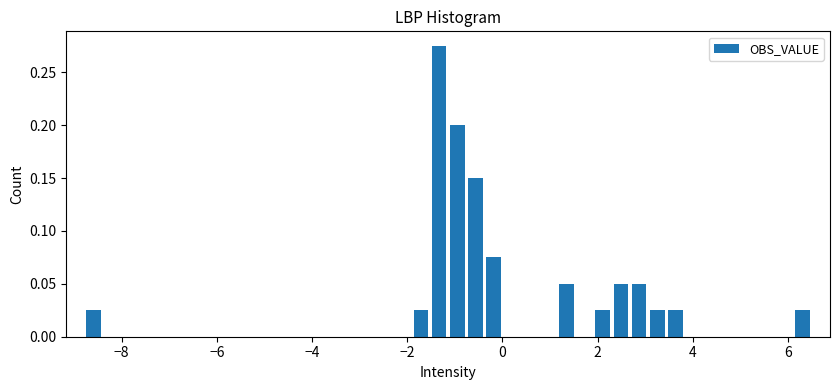

Read against the x-axis, roughly where is the centre of the tallest bar?

-1.4